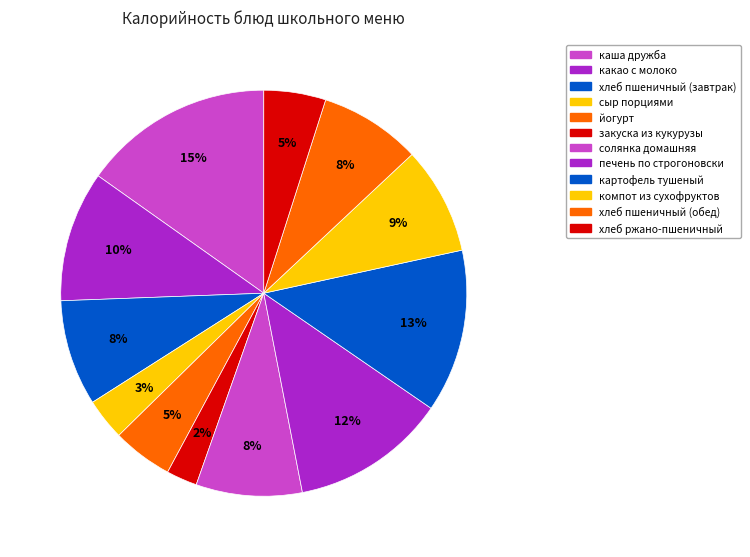

To the nearest percent, what is the difference between the largest and smallest slice percentages?

13%